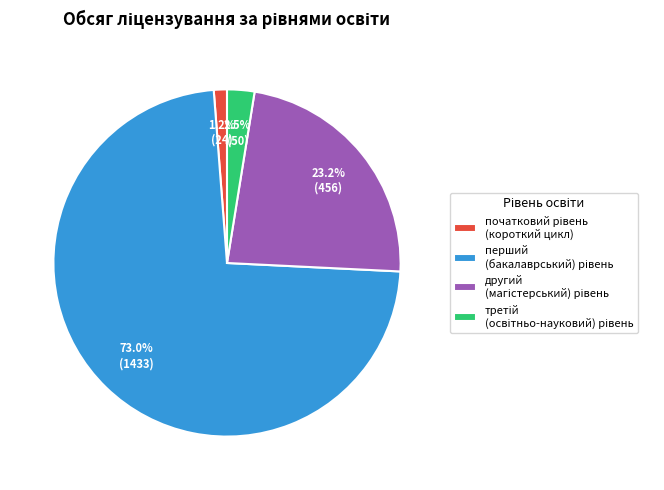

Is there a majority slice in this chart?

Yes